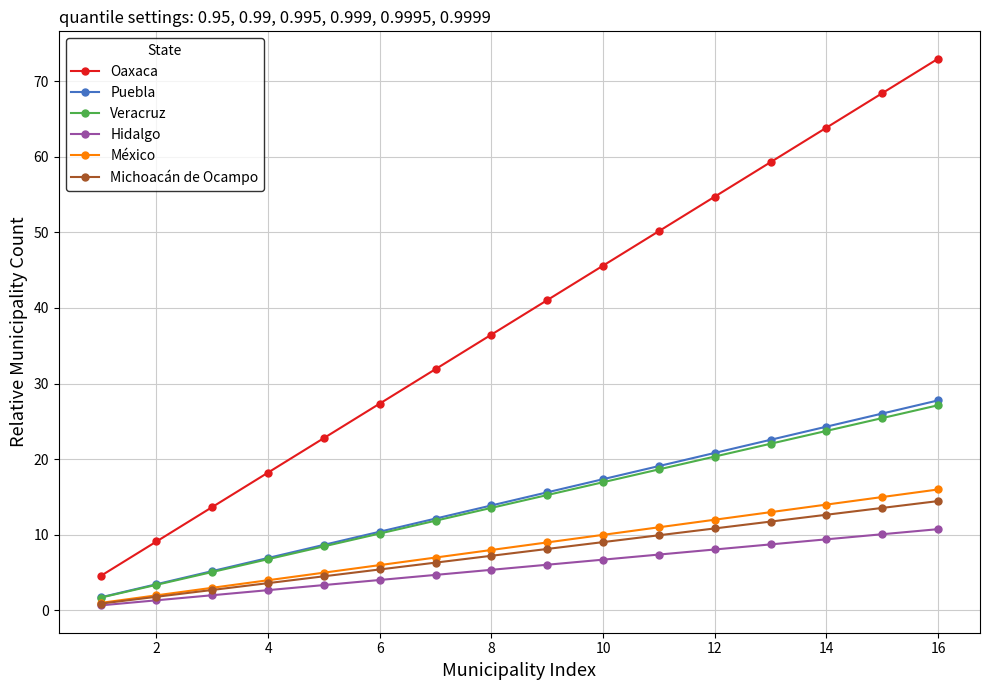

True or false: Puebla has more than 1 points higher than both neighbors.

False